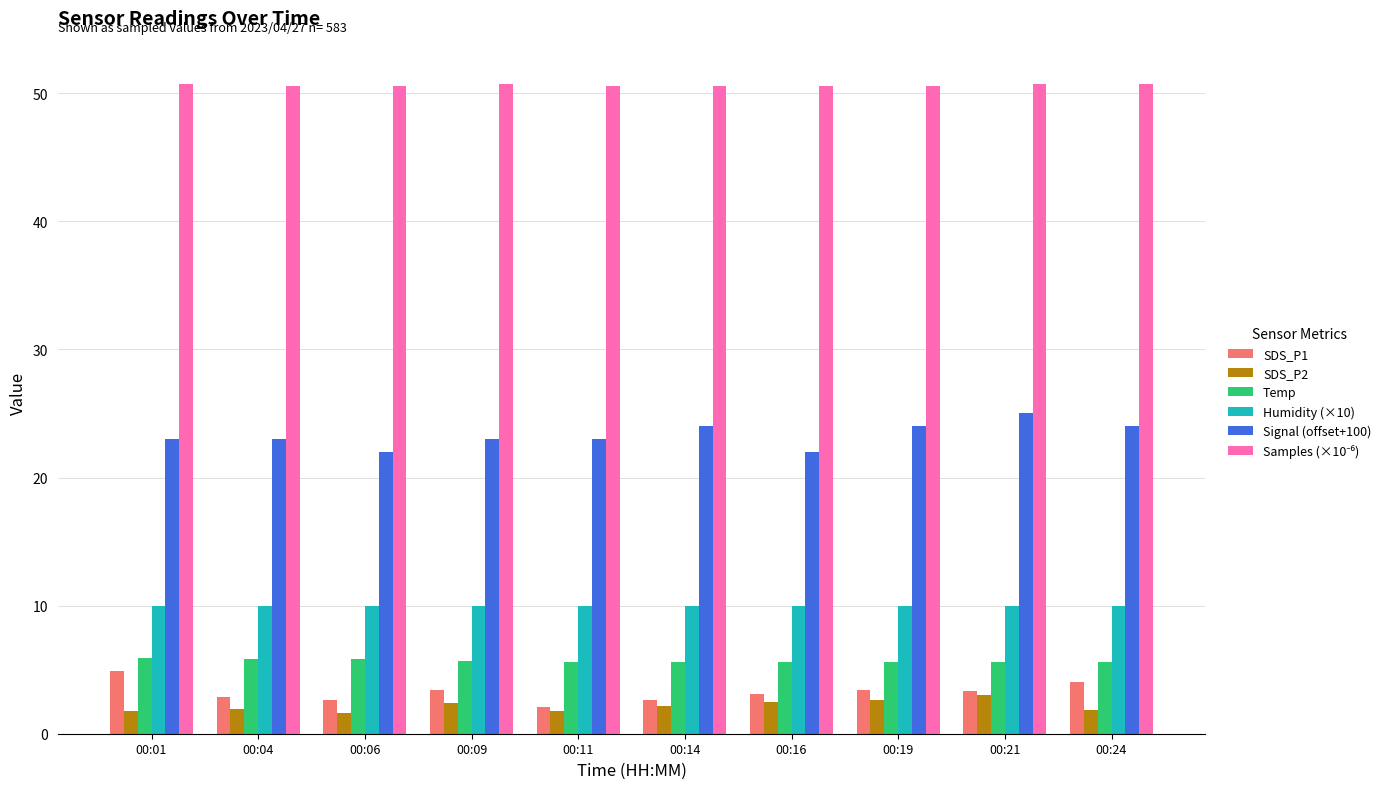

How many distinct data groups are displayed?

6